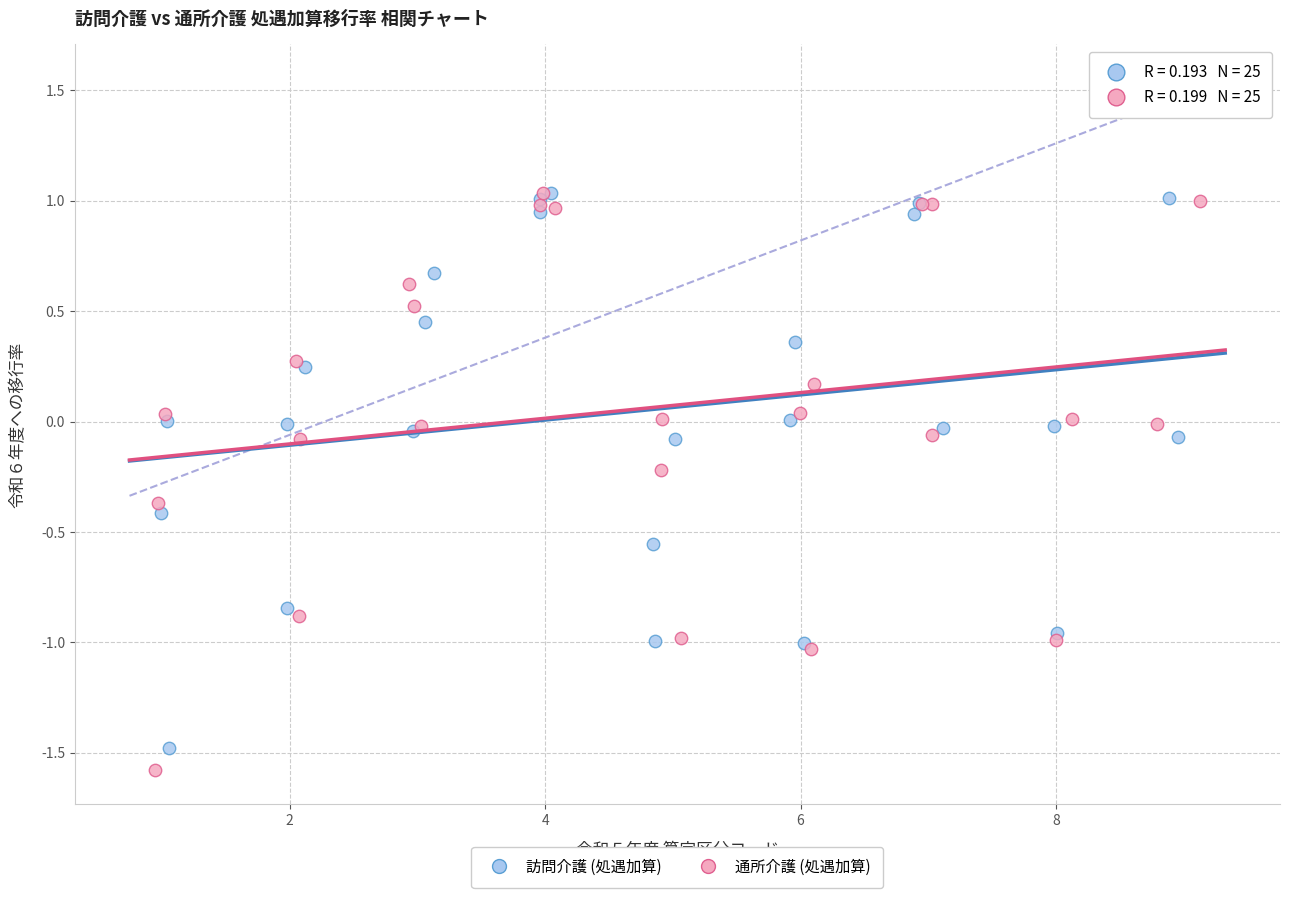

What are all the series names shown in the legend?

訪問介護 (処遇加算), 通所介護 (処遇加算)